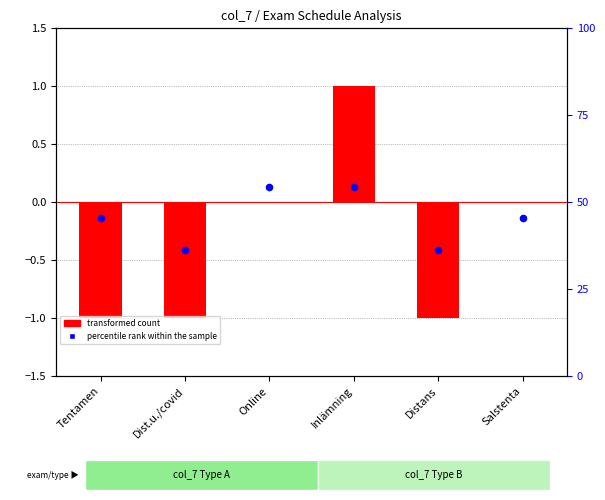

Is the value of transformed count at Online greater than the value of percentile rank within the sample at Dist.u./covid?

No